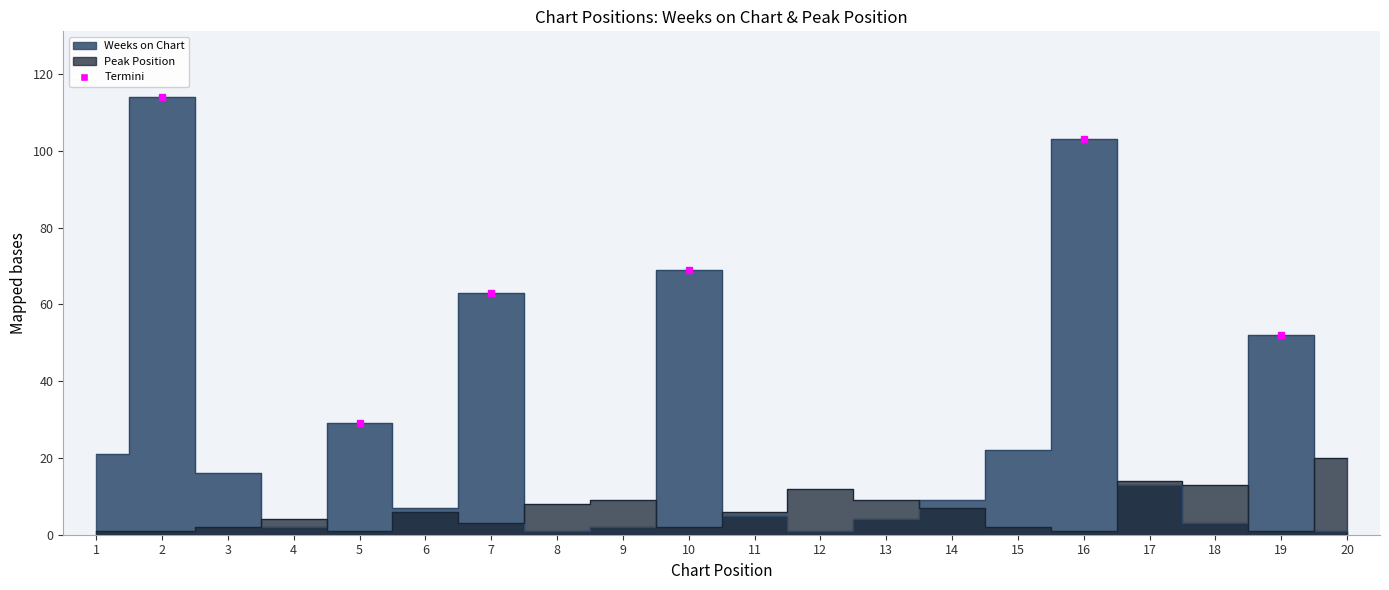

The value of Weeks on Chart at 11 is 2. True or false?

False